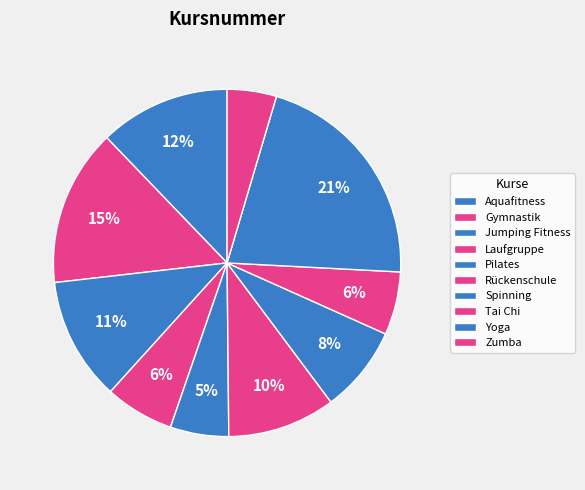

Count the number of slices in the pie.

10